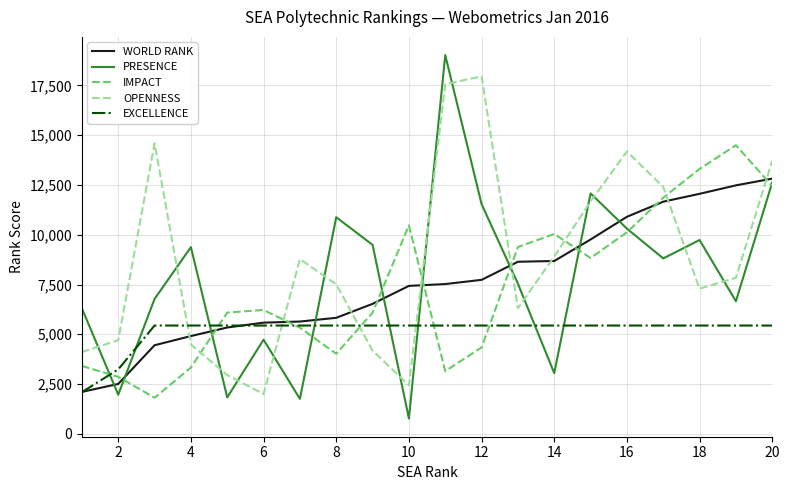

In IMPACT, how many points are lower than both neighbors (excluding endpoints)?

4